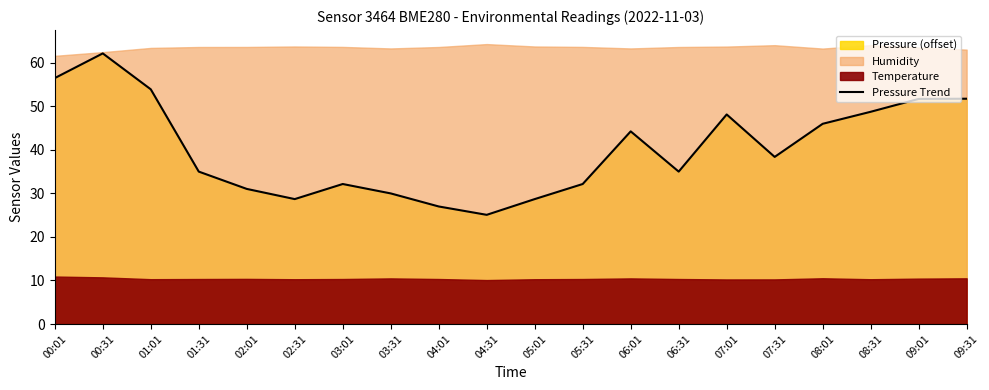

Reading right to left, list all the values displayed in this chart.

51.8	51.7	48.8	46.0	38.4	48.1	35.0	44.2	32.2	28.7	25.1	27.0	30.0	32.2	28.7	31.0	35.0	53.9	62.2	56.5